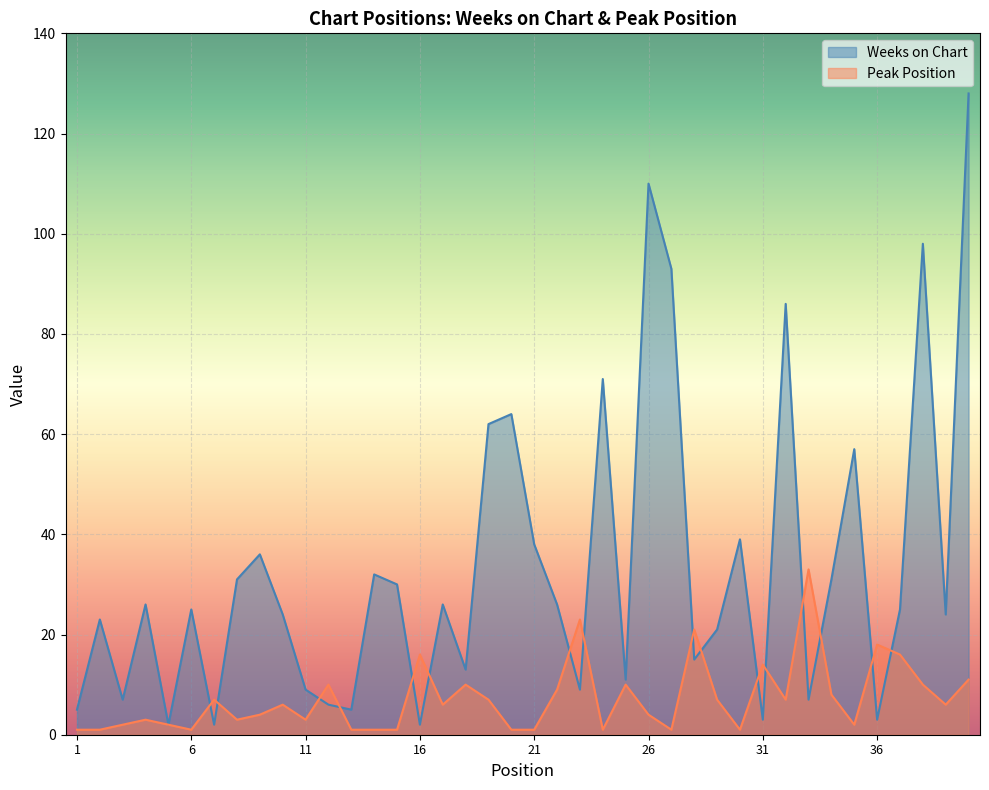

Which has a higher value, 26 or 33?

26